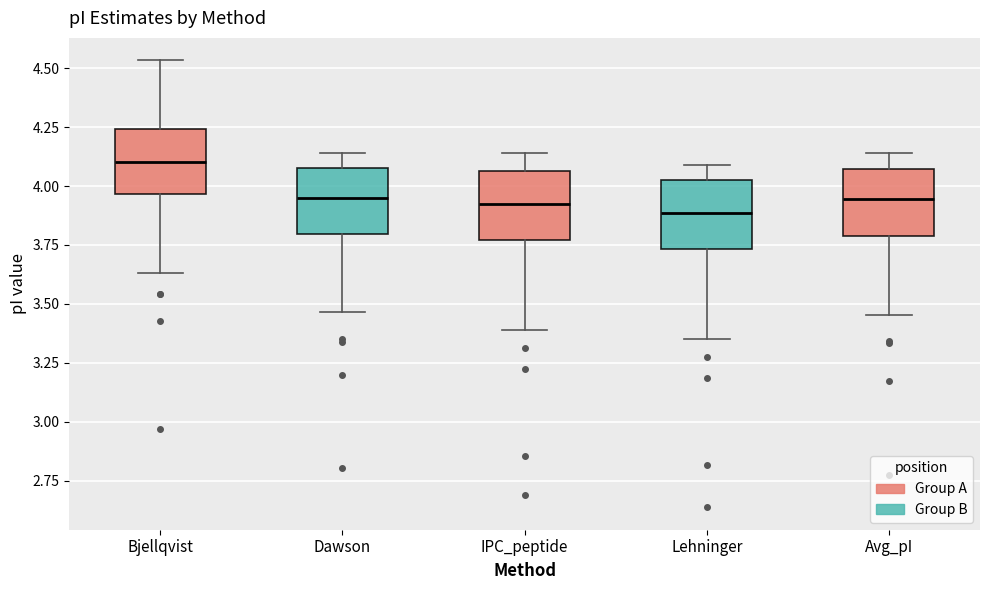

Reading left to right, read every box against the y-axis: the position of its median line, the range the box covers, and the ends of its whiskers. The values are not printed on the chart, so give them approximately, as read against the axis.

Bjellqvist: median 4.10, box 3.95 to 4.25, whiskers 3.65 to 4.55
Dawson: median 3.95, box 3.80 to 4.10, whiskers 3.45 to 4.15
IPC_peptide: median 3.90, box 3.75 to 4.05, whiskers 3.40 to 4.15
Lehninger: median 3.90, box 3.75 to 4.00, whiskers 3.35 to 4.10
Avg_pI: median 3.95, box 3.80 to 4.05, whiskers 3.45 to 4.15